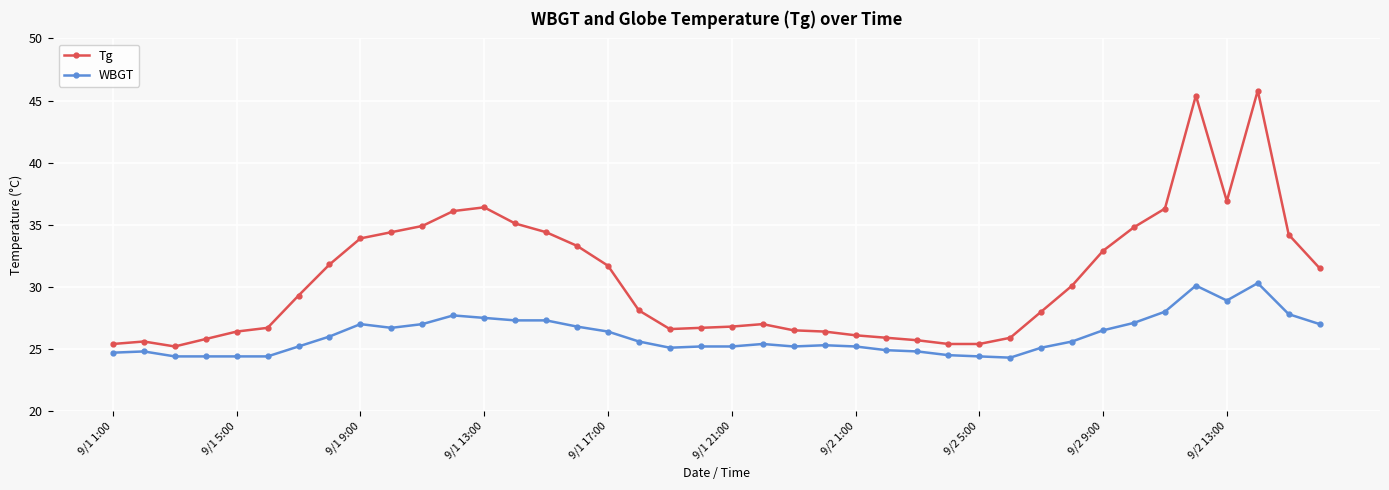

What is the difference between the maximum and minimum values in the Tg series?

20.6